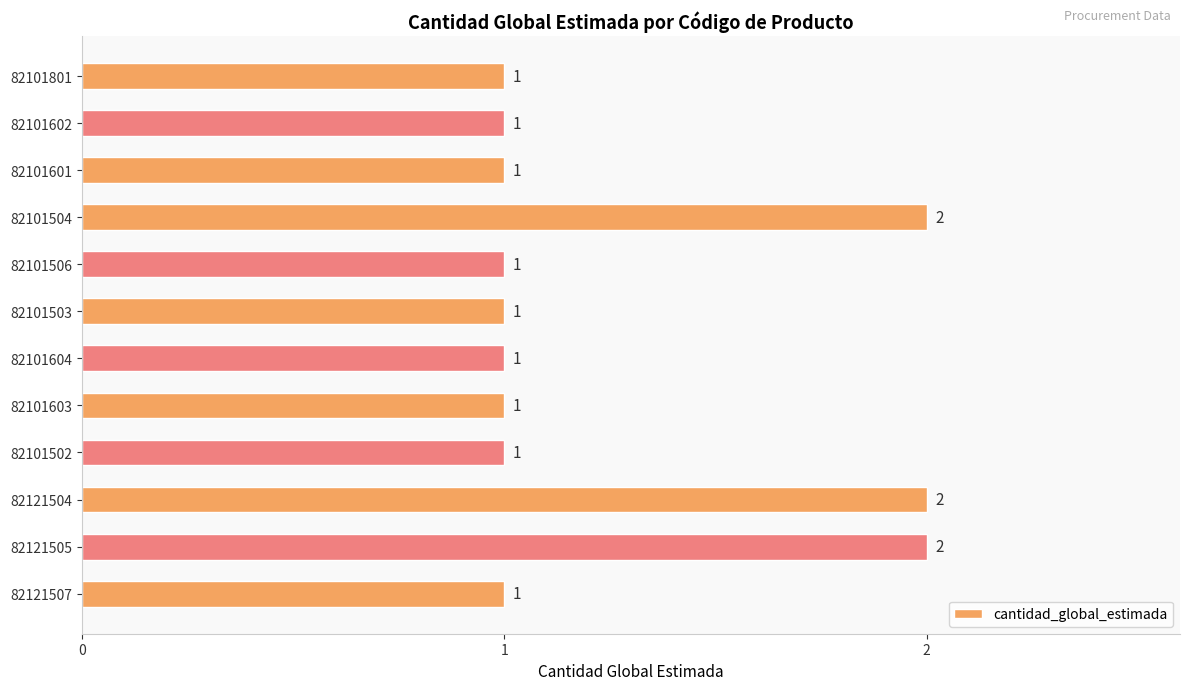

Count the number of categories in the chart.

12